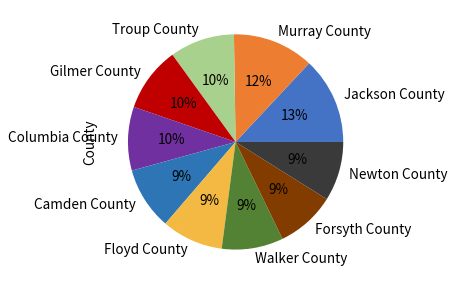

To the nearest percent, what is the combined percentage of Murray County and Walker County?

21%